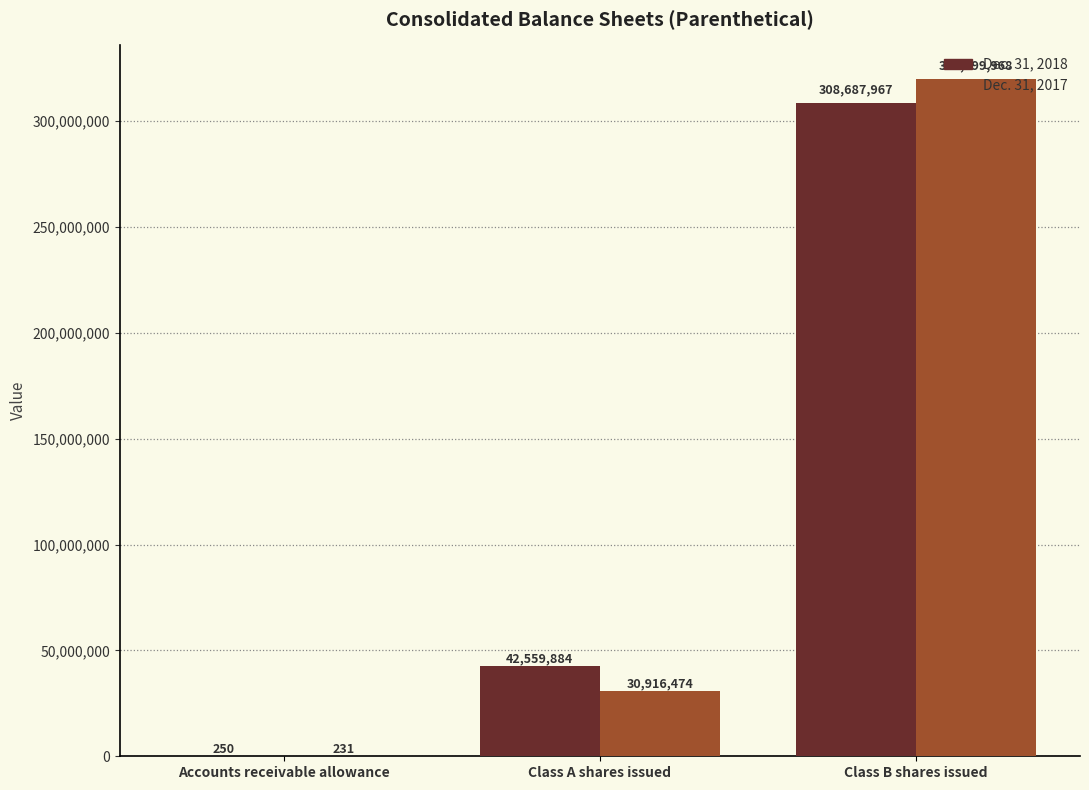

The value of Dec. 31, 2018 at Class A shares issued is 42559884. True or false?

True